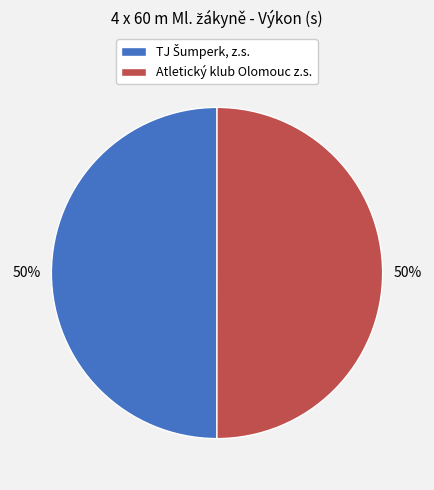

Is it true that Atletický klub Olomouc z.s. is 50% of the pie?

True